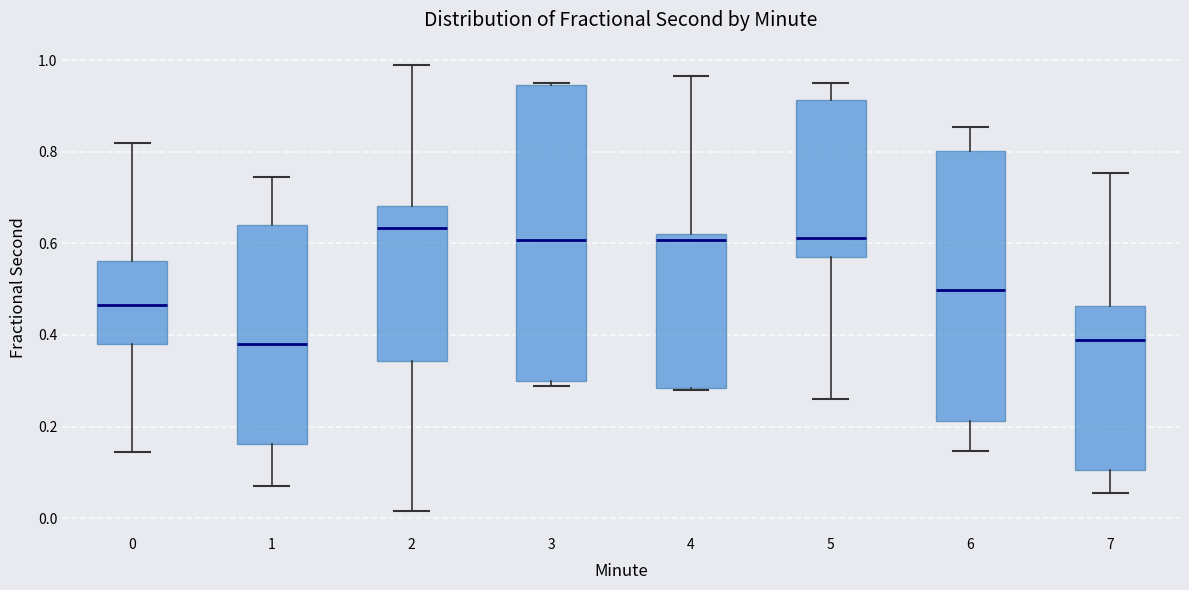

Reading left to right, transcribe this box plot: for each box, give where its median line is, the range the box spans, and where its two whiskers end, as read against the y-axis. The values are not printed on the chart, so give them approximately, as read against the axis.

0: median 0.46, box 0.38 to 0.56, whiskers 0.14 to 0.82
1: median 0.38, box 0.16 to 0.64, whiskers 0.08 to 0.74
2: median 0.64, box 0.34 to 0.68, whiskers 0.02 to 0.98
3: median 0.60, box 0.30 to 0.94, whiskers 0.28 to 0.96
4: median 0.60, box 0.28 to 0.62, whiskers 0.28 to 0.96
5: median 0.62, box 0.56 to 0.92, whiskers 0.26 to 0.94
6: median 0.50, box 0.22 to 0.80, whiskers 0.14 to 0.86
7: median 0.38, box 0.10 to 0.46, whiskers 0.06 to 0.76